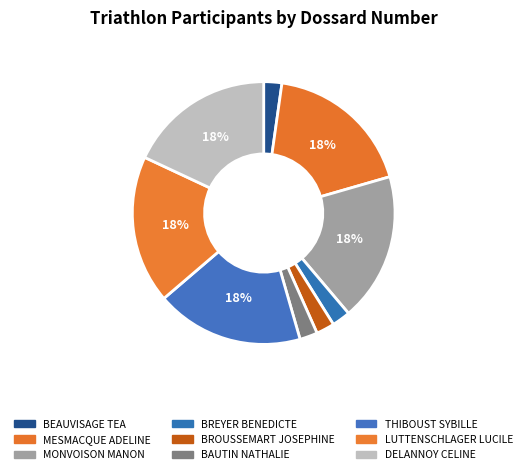

How many slices are in this pie chart?

9